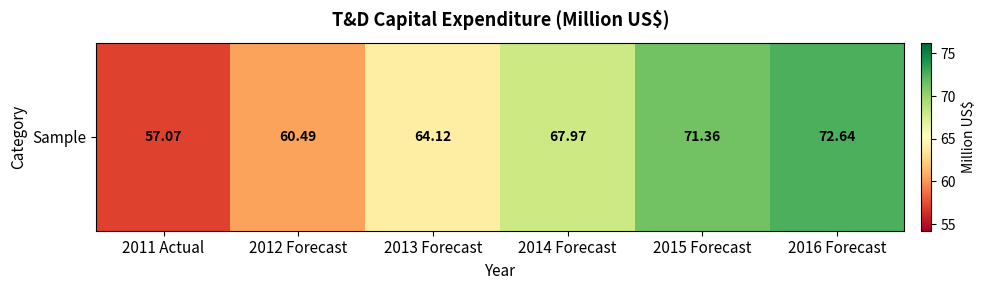

How many data points are above 67?

3